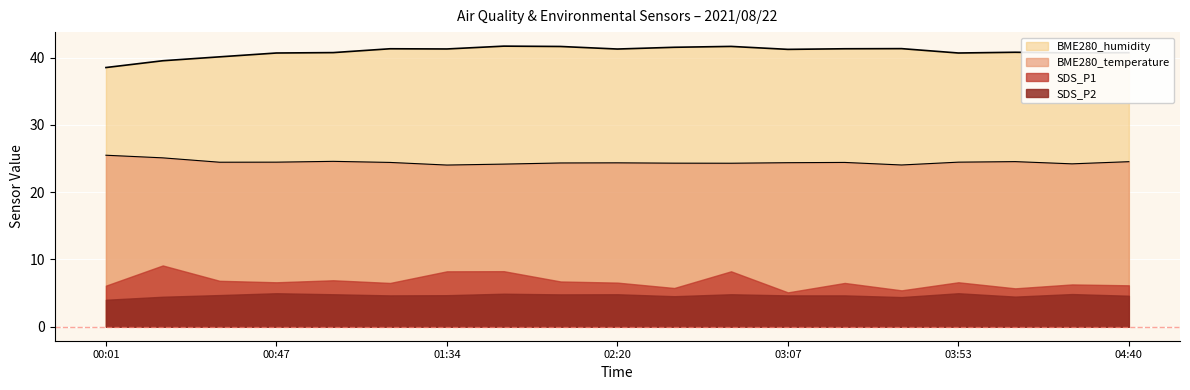

Rank the series by their maximum value, from lowest to highest.

SDS_P2, SDS_P1, BME280_temperature, BME280_humidity